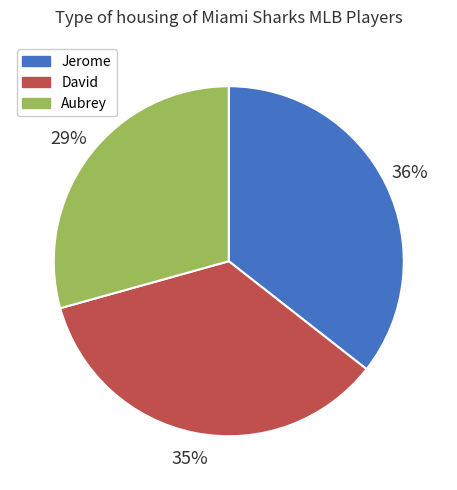

How many slices are in this pie chart?

3